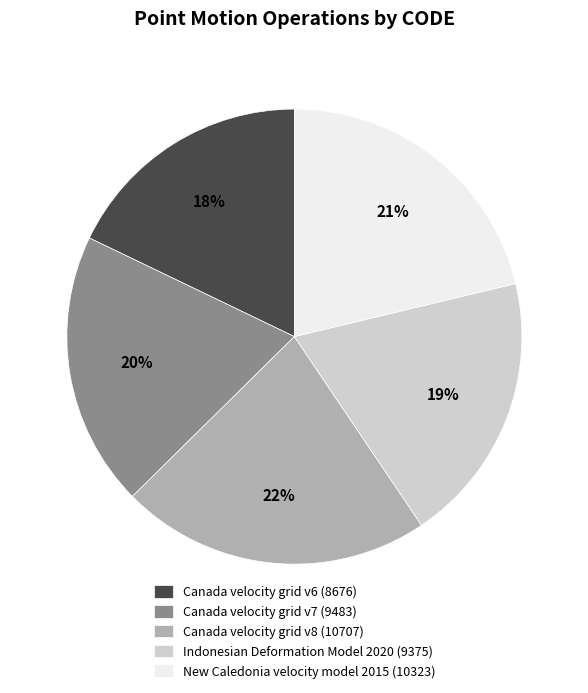

To the nearest percent, what portion does Canada velocity grid v7 represent?

20%